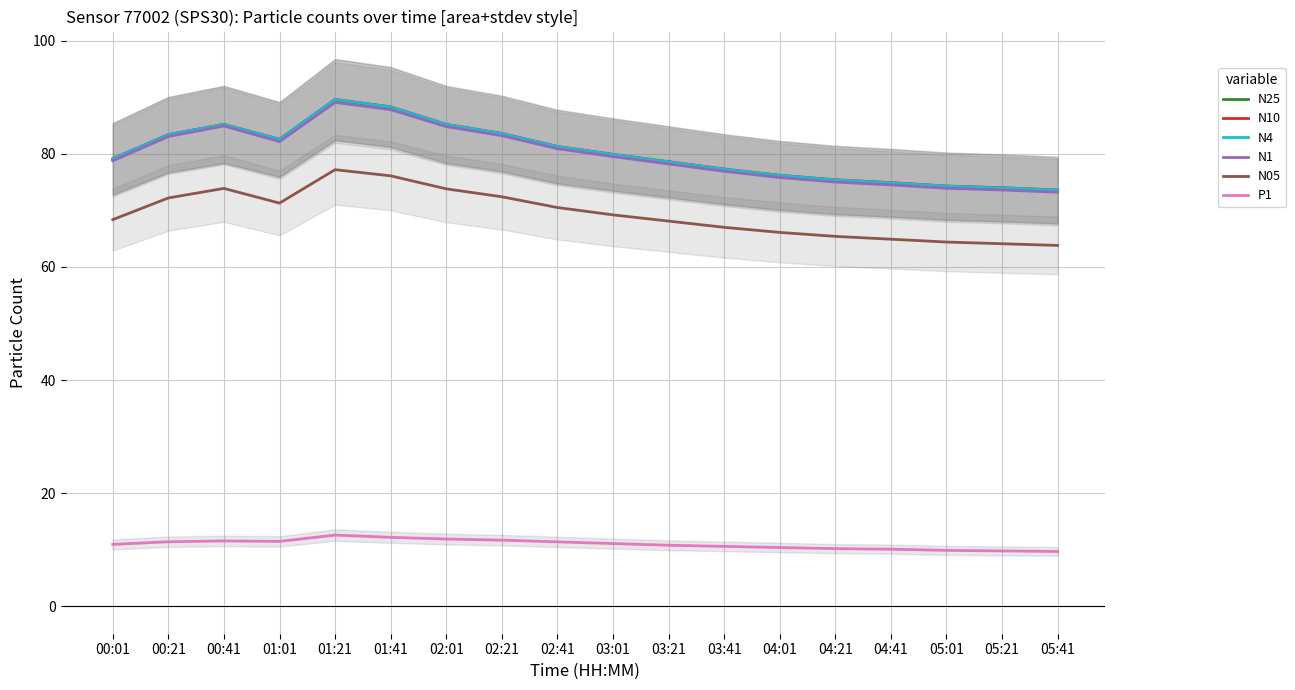

In N05, how many points are higher than both neighbors (excluding endpoints)?

2